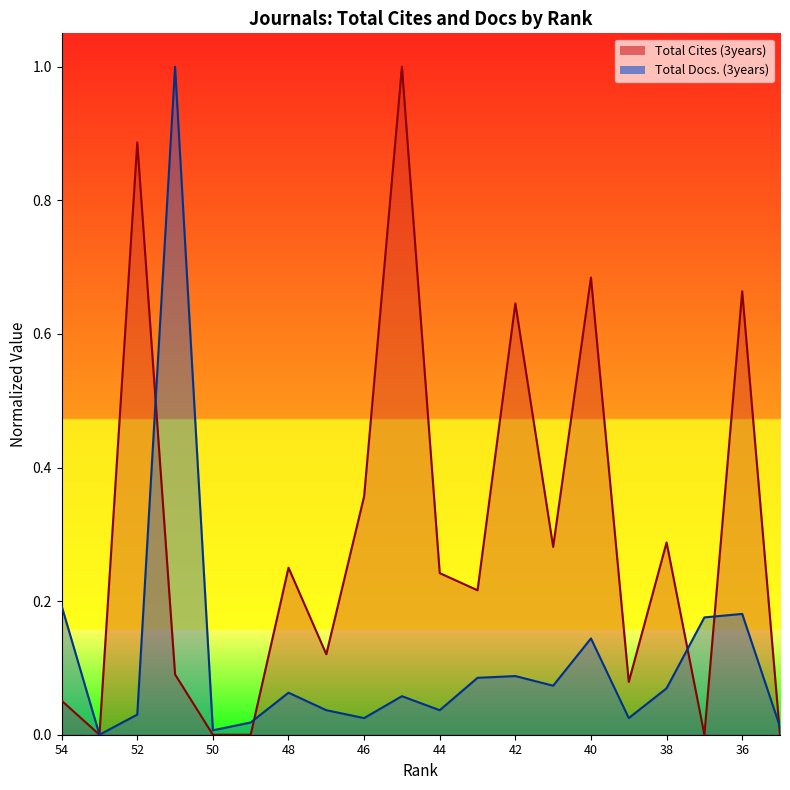

Rank the categories by Total Cites (3years) value from highest to lowest.

45, 52, 40, 36, 42, 46, 38, 41, 48, 44, 43, 47, 51, 39, 54, 53, 50, 49, 37, 35